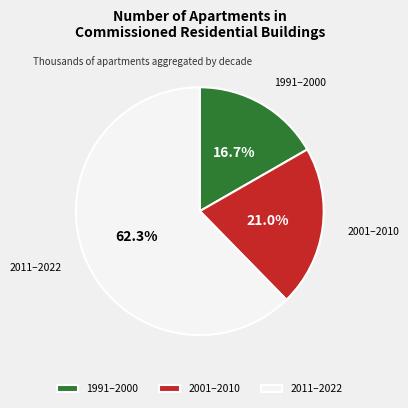

Which has a higher value, 1991–2000 or 2011–2022?

2011–2022